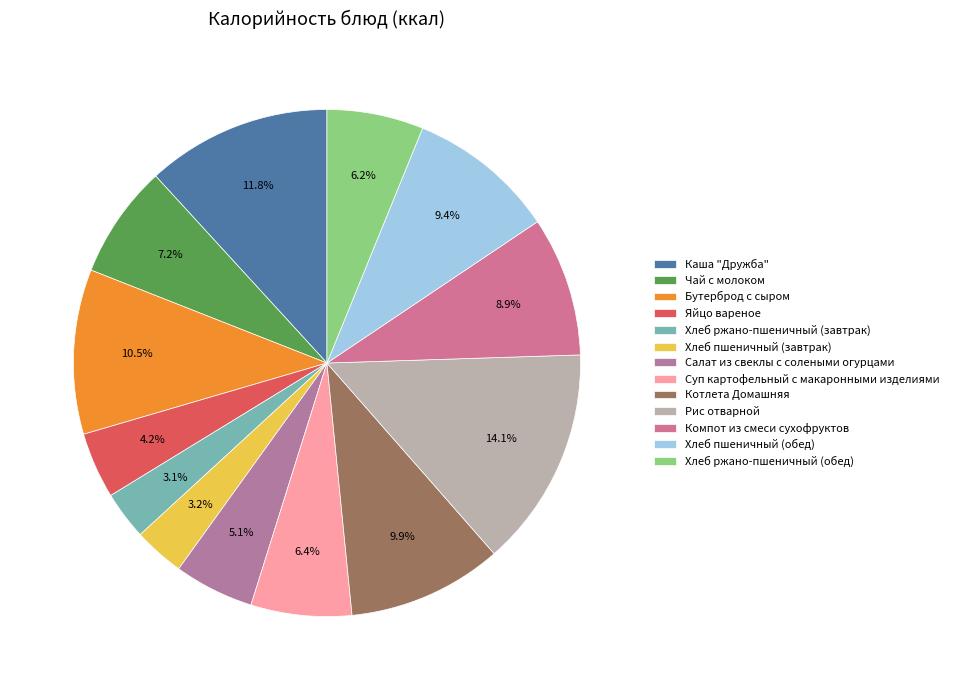

Combined, what portion of the pie is Салат из свеклы с солеными огурцами and Суп картофельный с макаронными изделиями?

11.5%